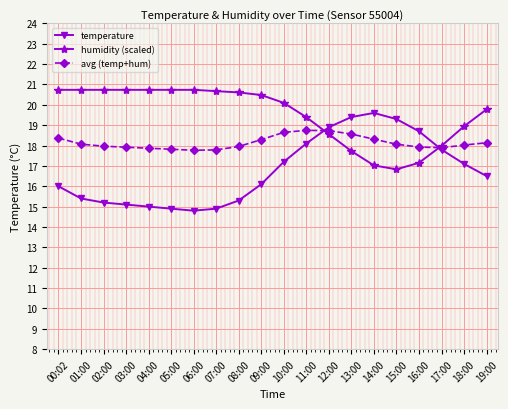

Rank the series by their average value, from lowest to highest.

temperature, avg (temp+hum), humidity (scaled)